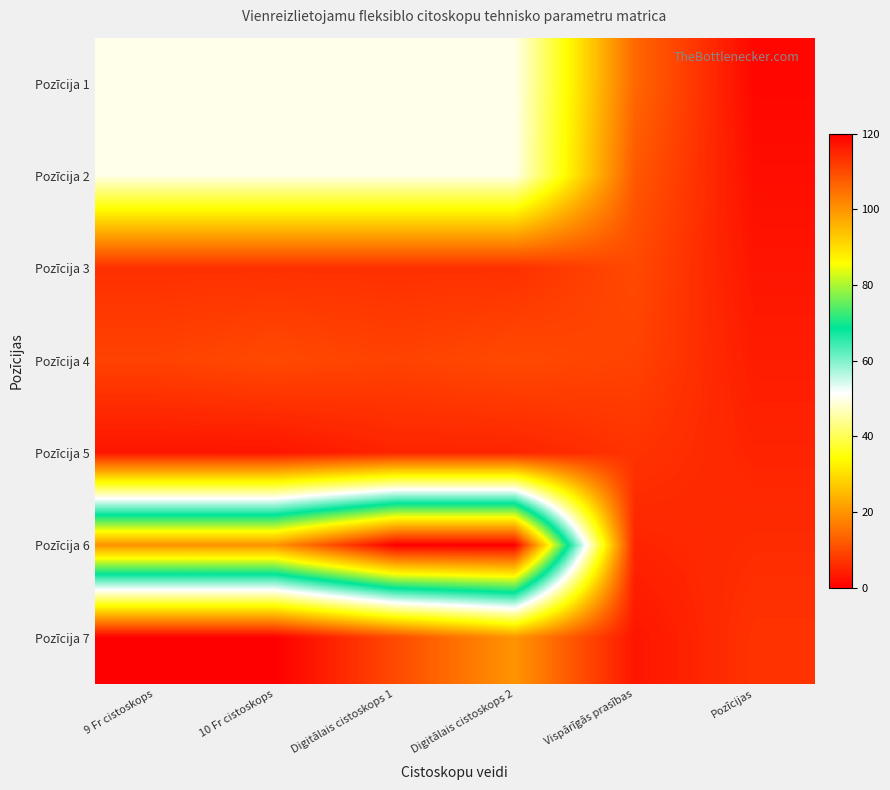

Reading right to left, transcribe all the data shown in this chart.

Pozīcija 1: Pozīcijas=1.0	Vispārīgās prasības=14.0	Digitālais cistoskops 2=50.0	Digitālais cistoskops 1=50.0	10 Fr cistoskops=50.0	9 Fr cistoskops=50.0
Pozīcija 2: Pozīcijas=2.0	Vispārīgās prasības=12.0	Digitālais cistoskops 2=50.0	Digitālais cistoskops 1=50.0	10 Fr cistoskops=50.0	9 Fr cistoskops=50.0
Pozīcija 3: Pozīcijas=3.0	Vispārīgās prasības=10.0	Digitālais cistoskops 2=6.6	Digitālais cistoskops 1=6.6	10 Fr cistoskops=6.6	9 Fr cistoskops=6.6
Pozīcija 4: Pozīcijas=4.0	Vispārīgās prasības=9.0	Digitālais cistoskops 2=10.0	Digitālais cistoskops 1=9.0	10 Fr cistoskops=10.0	9 Fr cistoskops=9.0
Pozīcija 5: Pozīcijas=5.0	Vispārīgās prasības=7.0	Digitālais cistoskops 2=5.0	Digitālais cistoskops 1=5.0	10 Fr cistoskops=3.0	9 Fr cistoskops=3.0
Pozīcija 6: Pozīcijas=6.0	Vispārīgās prasības=5.0	Digitālais cistoskops 2=120.0	Digitālais cistoskops 1=120.0	10 Fr cistoskops=100.0	9 Fr cistoskops=100.0
Pozīcija 7: Pozīcijas=7.0	Vispārīgās prasības=3.0	Digitālais cistoskops 2=20.0	Digitālais cistoskops 1=10.0	10 Fr cistoskops=0.0	9 Fr cistoskops=0.0